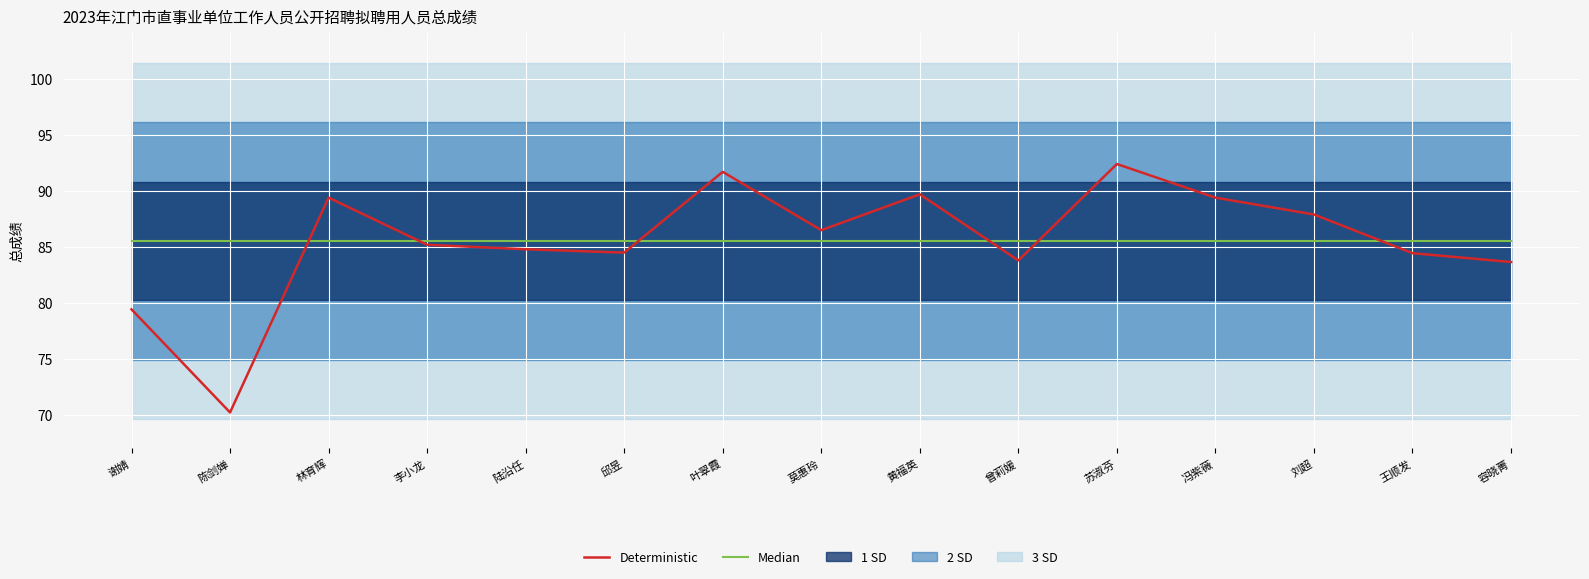

What is the label of the 11th point from the left?

苏淑芬